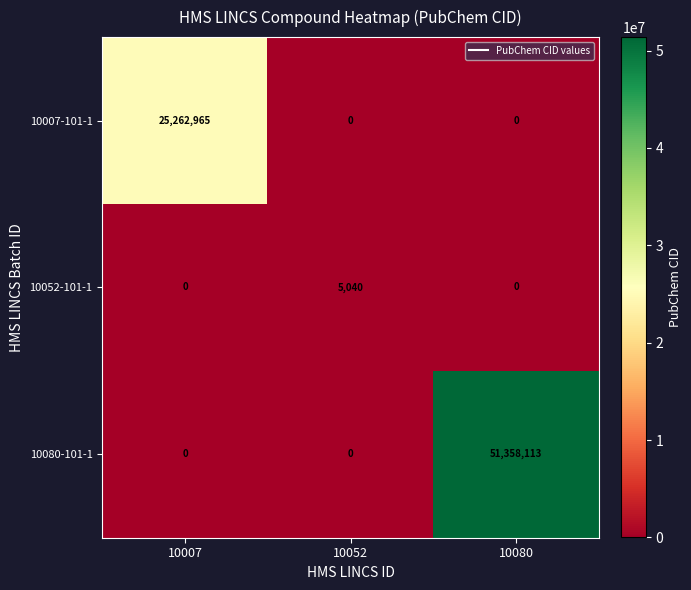

Reading left to right, what are all the values shown in this chart?

10007-101-1: 10007=25262965	10052=0	10080=0
10052-101-1: 10007=0	10052=5040	10080=0
10080-101-1: 10007=0	10052=0	10080=51358113